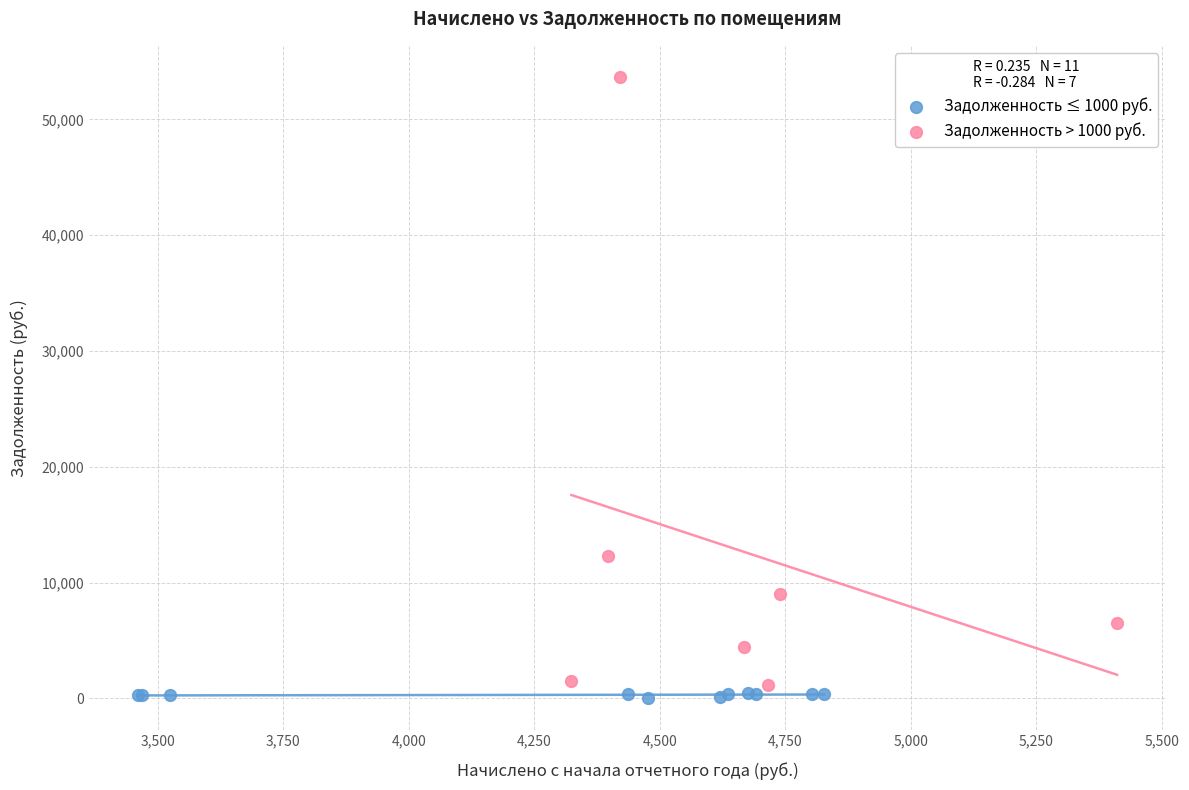

Which series reaches the maximum Y coordinate?

Задолженность > 1000 руб.